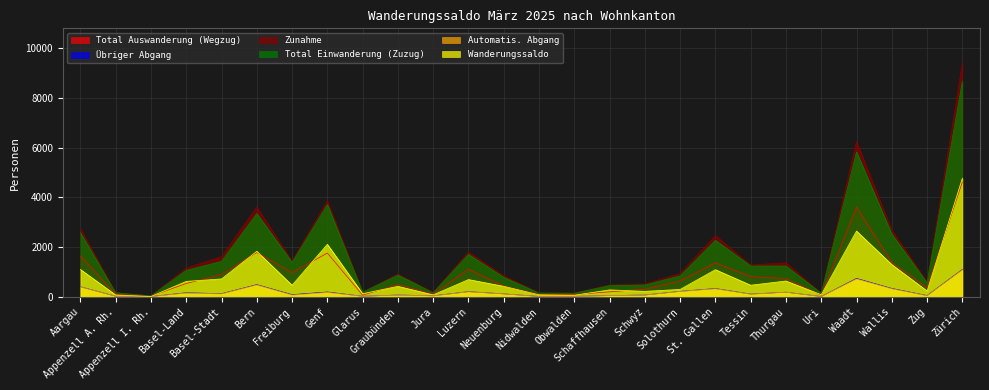

What is the maximum value shown in the chart?

9391